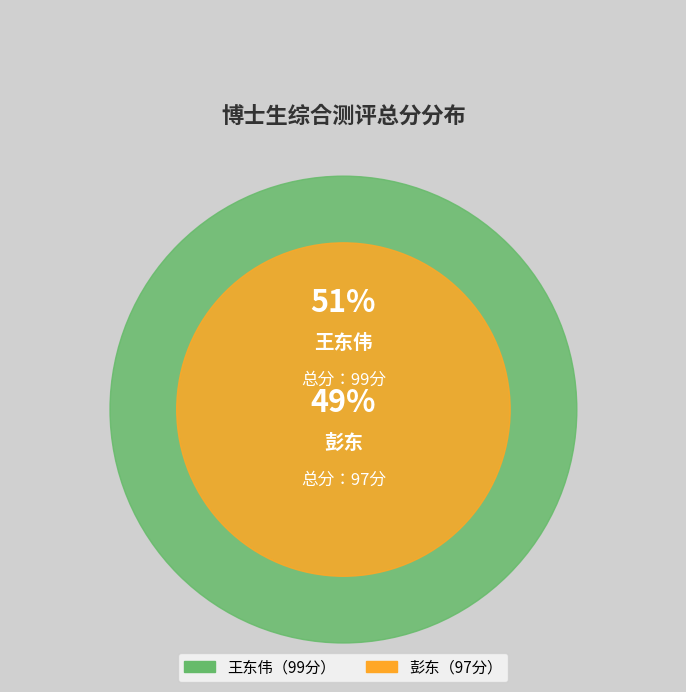

Is 王东伟 the majority of the pie?

Yes